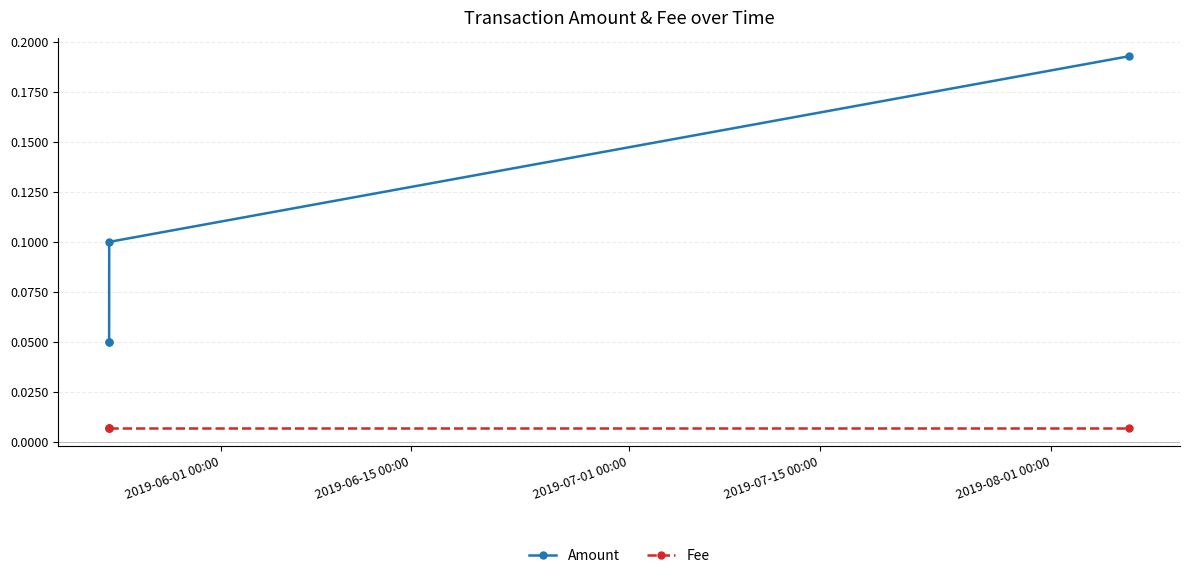

What are all the series names shown in the legend?

Amount, Fee